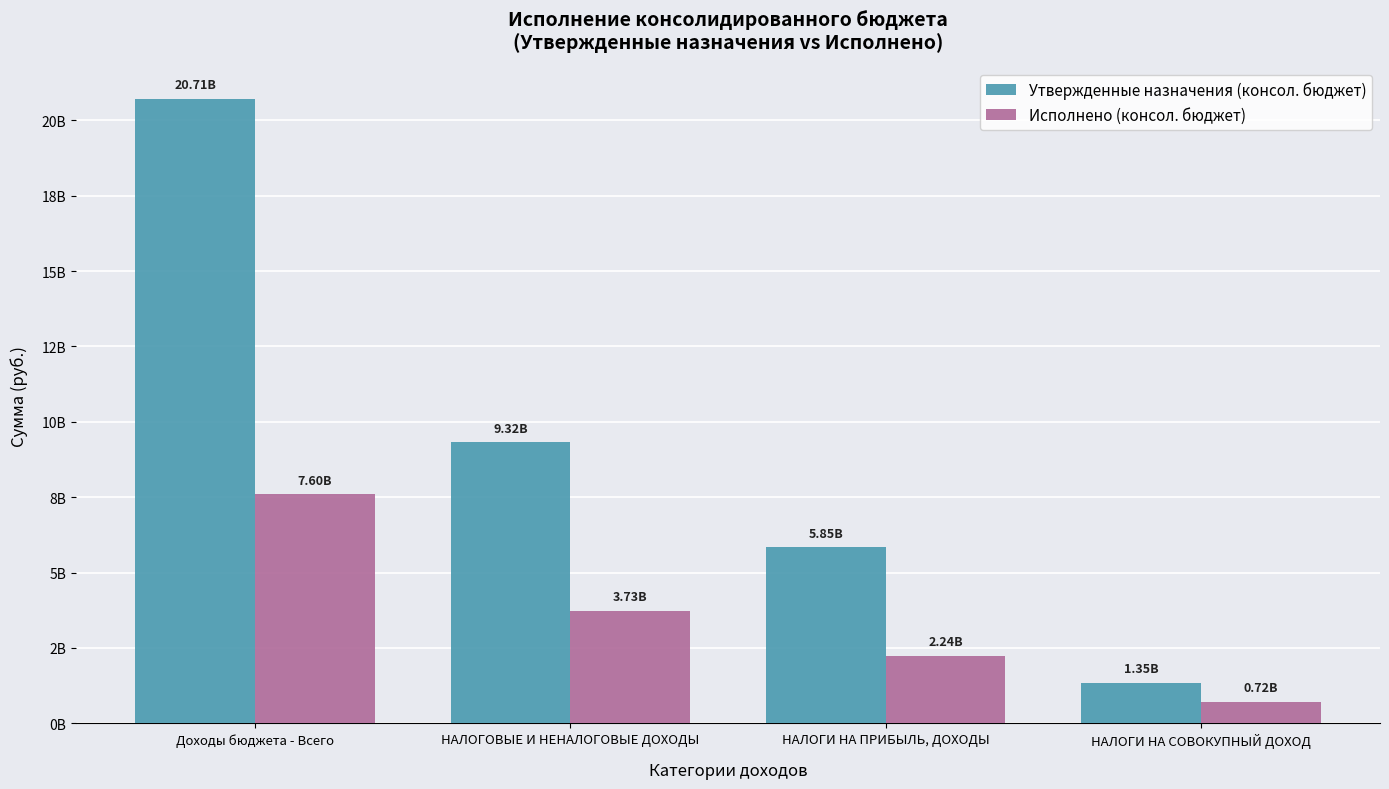

What is the spread (max minus min) of values at НАЛОГОВЫЕ И НЕНАЛОГОВЫЕ ДОХОДЫ?

5593812568.5